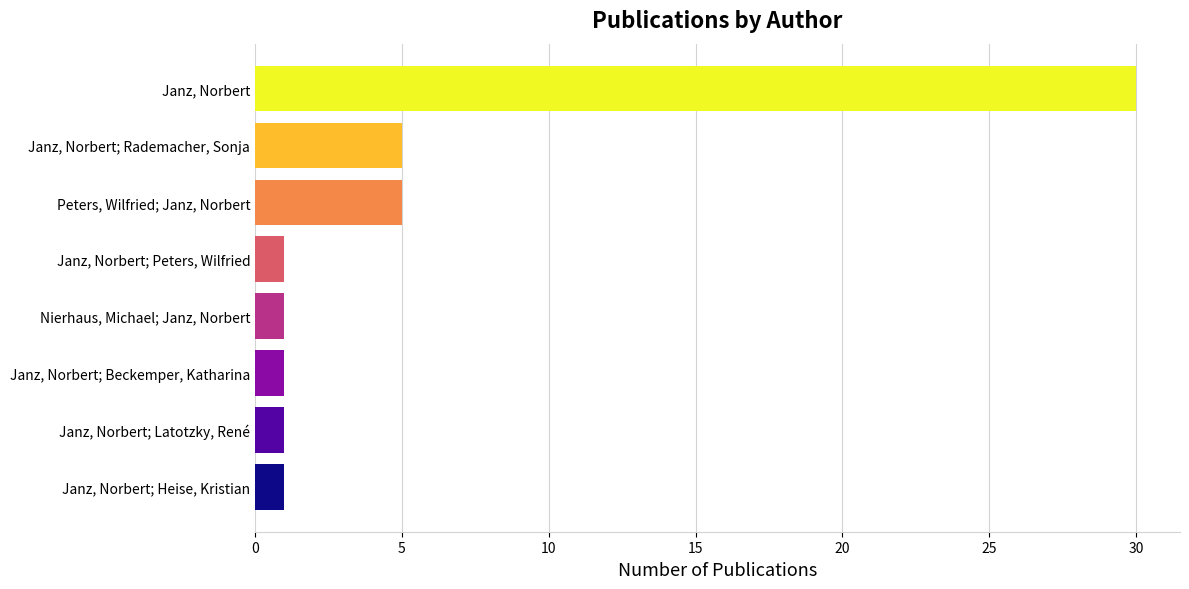

Reading bottom to top, what are all the values shown in this chart?

1	1	1	1	1	5	5	30